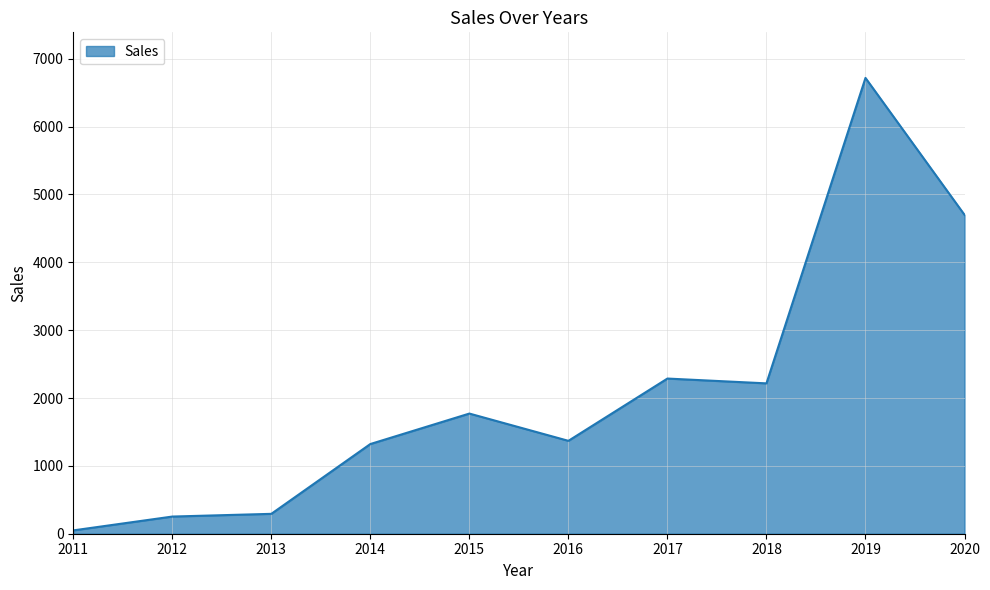

Which category has the lowest value across all series?

2011